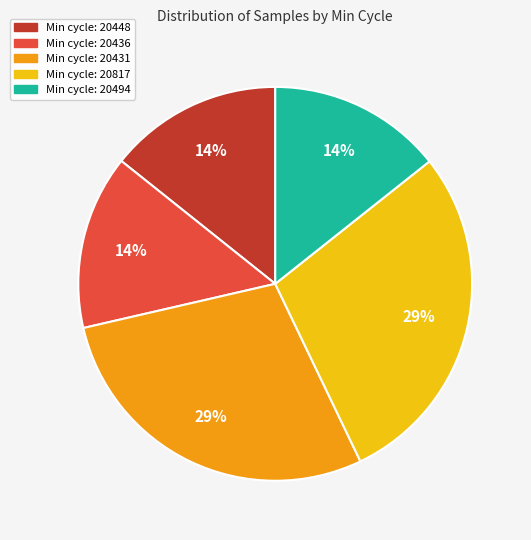

Is there a majority slice in this chart?

No